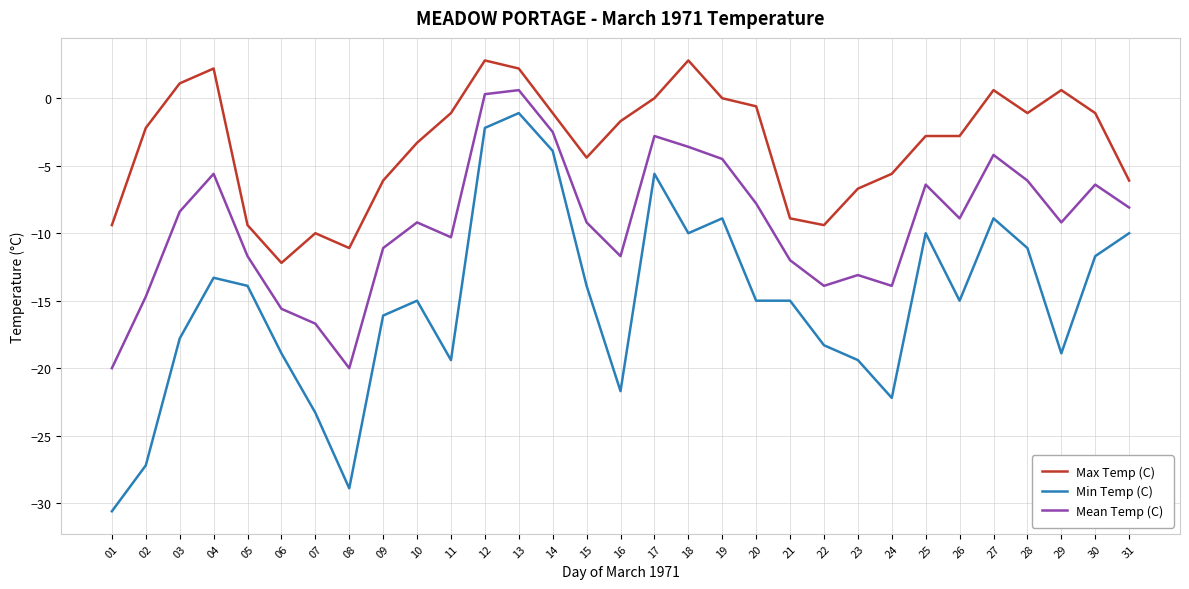

Rank the series by their maximum value, from highest to lowest.

Max Temp (C), Mean Temp (C), Min Temp (C)